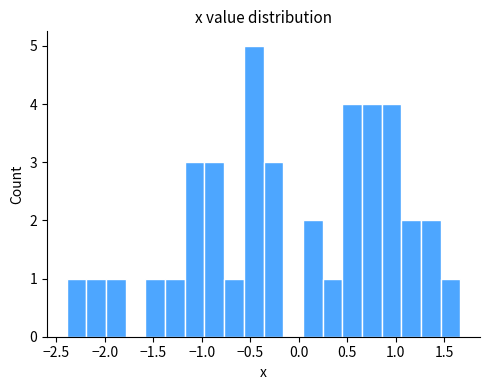

Reading left to right, transcribe this chart: for each bar, give the range it covers on the x-axis and its height. Neither the bar edges nor the heights are printed on the chart, so give them approximately, as read against the axes.

-2.40 to -2.20: 1
-2.20 to -2.00: 1
-2.00 to -1.80: 1
-1.80 to -1.60: 0
-1.60 to -1.40: 1
-1.40 to -1.15: 1
-1.15 to -0.95: 3
-0.95 to -0.75: 3
-0.75 to -0.55: 1
-0.55 to -0.35: 5
-0.35 to -0.15: 3
-0.15 to 0.05: 0
0.05 to 0.25: 2
0.25 to 0.45: 1
0.45 to 0.65: 4
0.65 to 0.85: 4
0.85 to 1.05: 4
1.05 to 1.25: 2
1.25 to 1.45: 2
1.45 to 1.65: 1